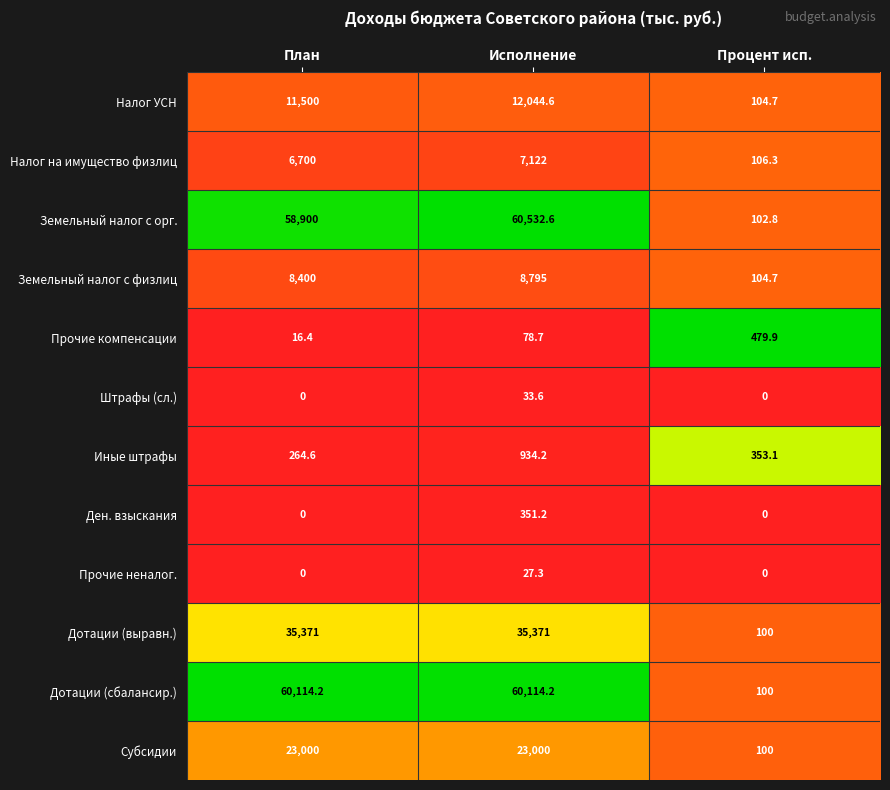

Which series has the largest total across all categories?

Дотации (сбалансир.)